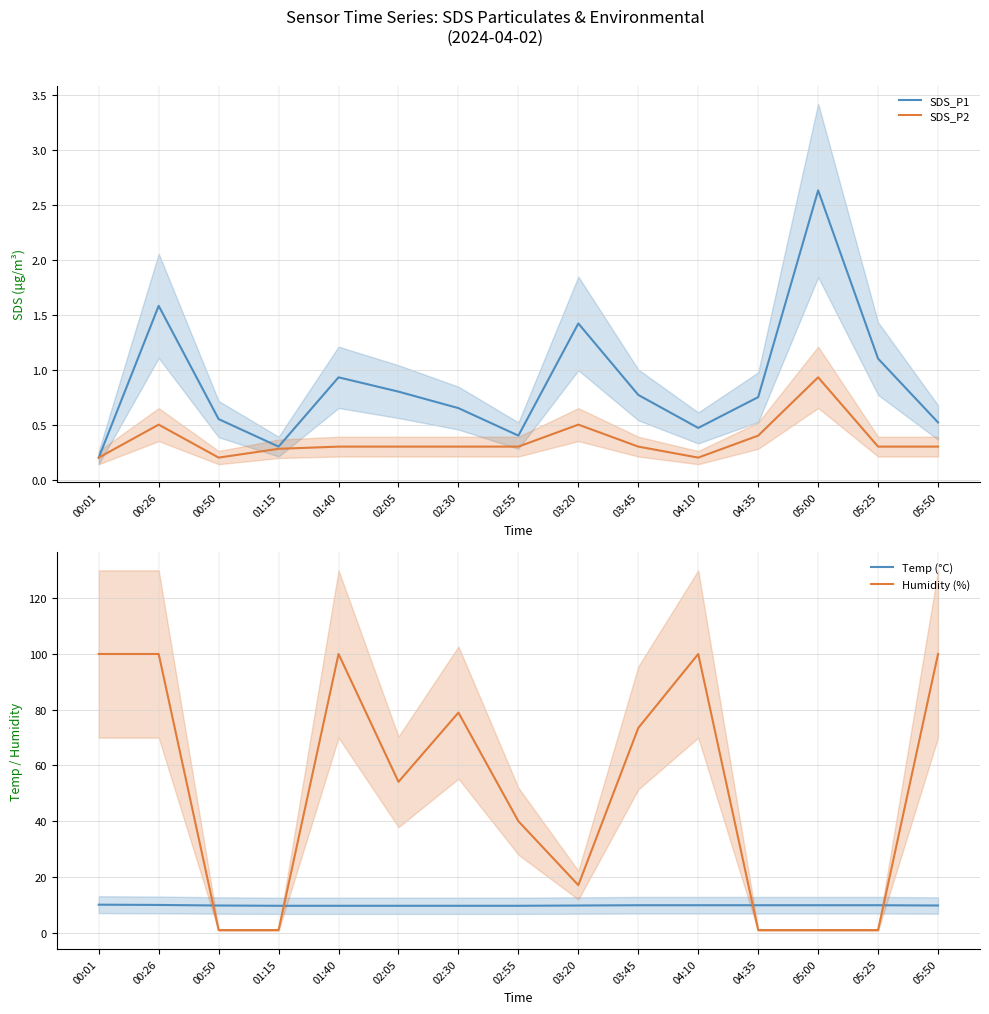

What is the minimum value for SDS_P2?

0.2